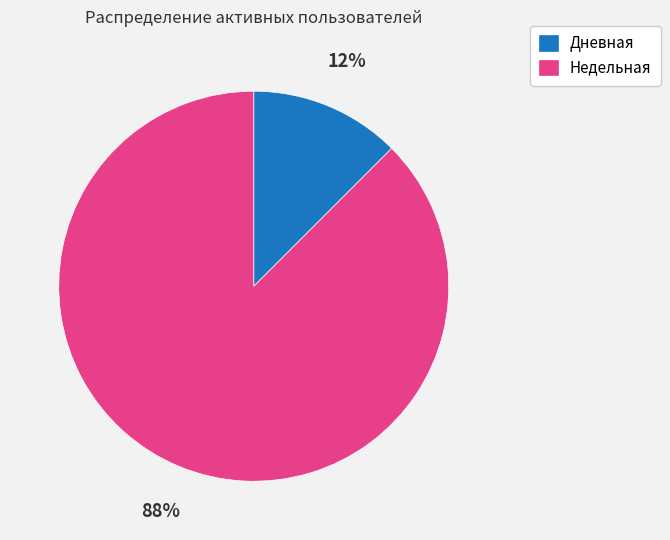

Combined, do Дневная and Недельная account for over 50%?

Yes